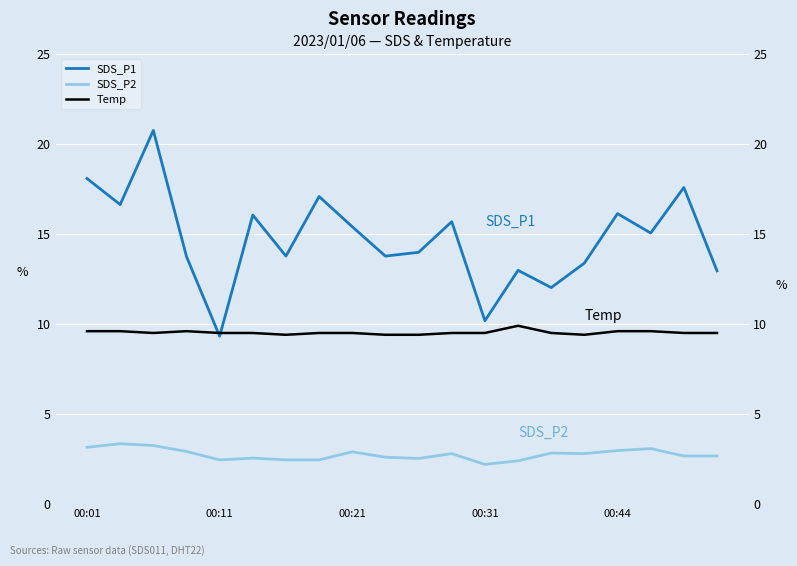

At 18, list the series in order from largest to smallest.

SDS_P1, Temp, SDS_P2